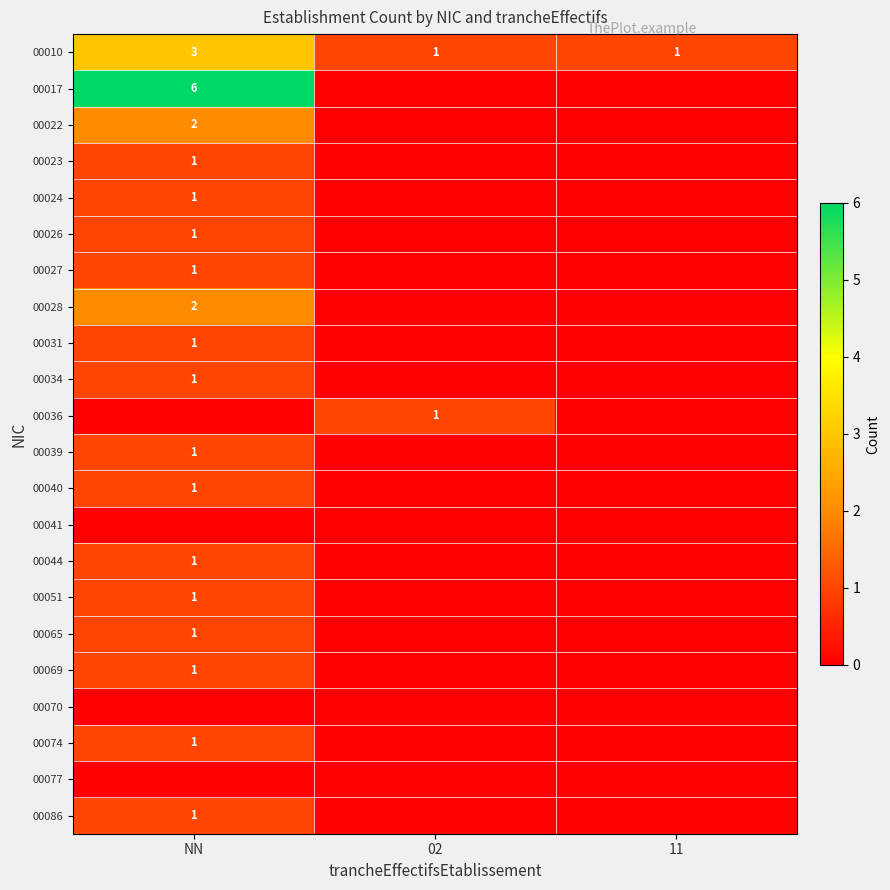

The 00024 series shows 0 at NN. True or false?

False